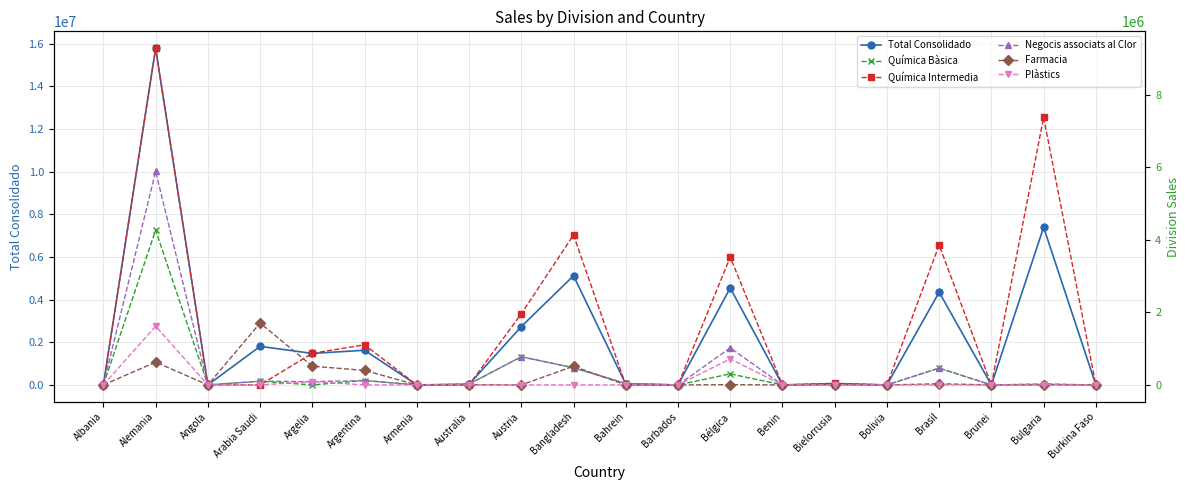

What is the approximate value of Química Bàsica at Austria?

776800.0